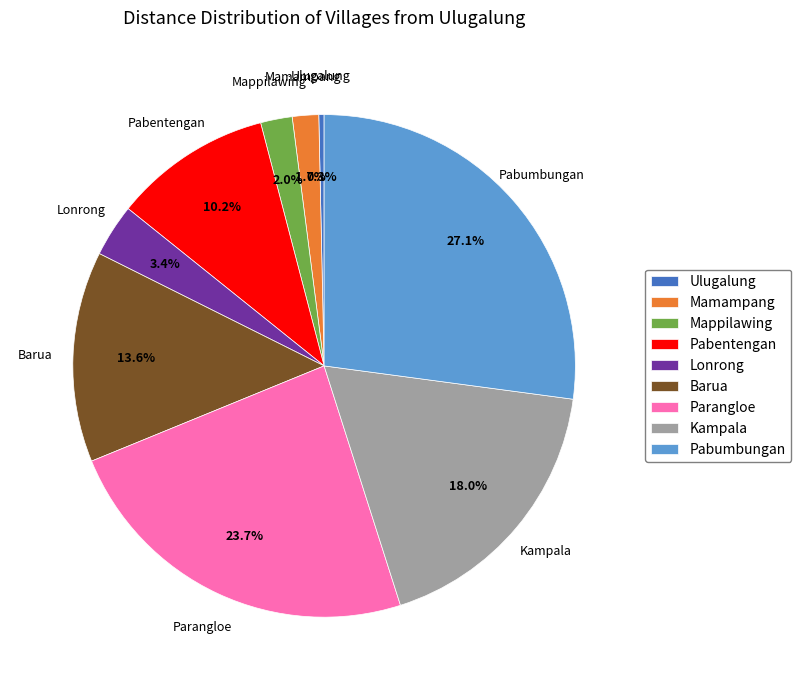

Does Kampala account for over 50% of the chart?

No